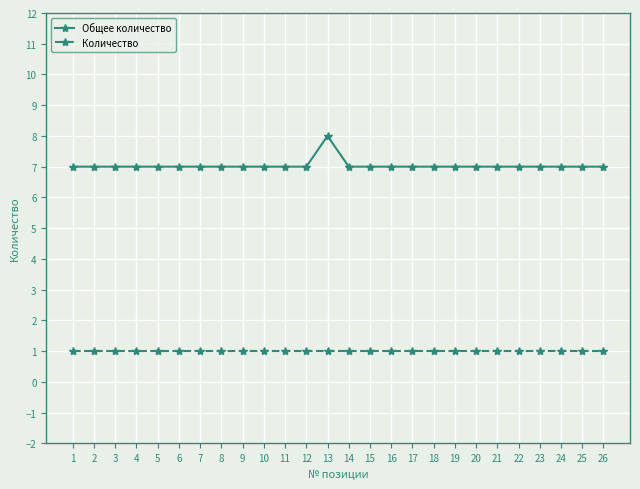

What is the maximum value shown in the chart?

8